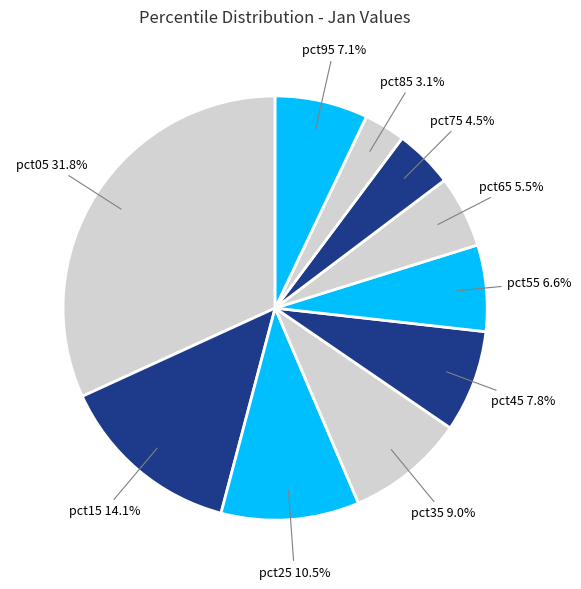

Which category has the biggest portion of the pie?

pct05